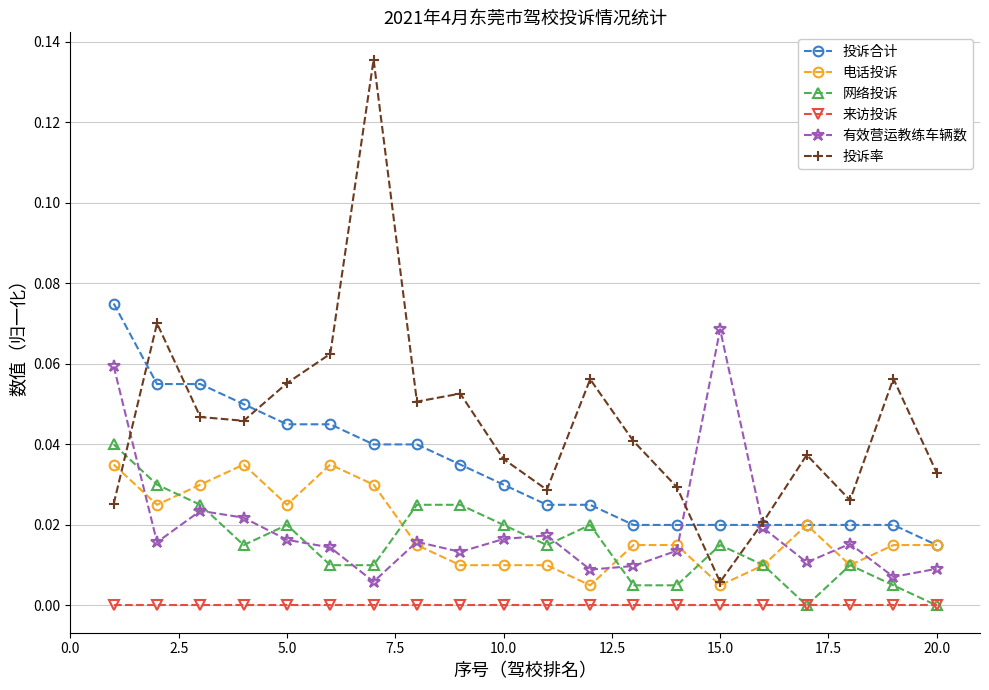

Which series has the widest spread of values?

投诉率